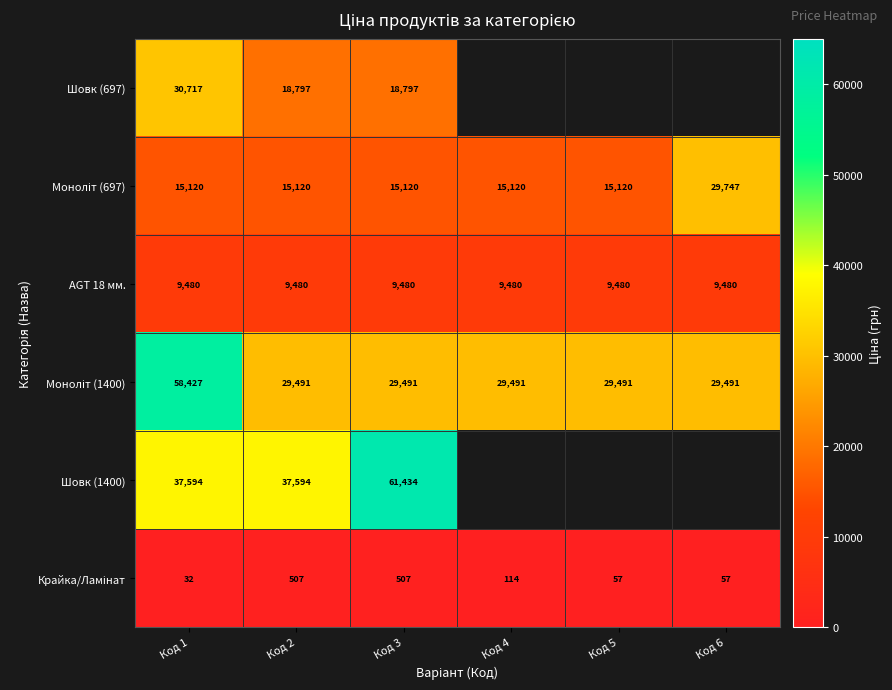

True or false: Моноліт (697) has a value of 15120.0 at Код 5.

True